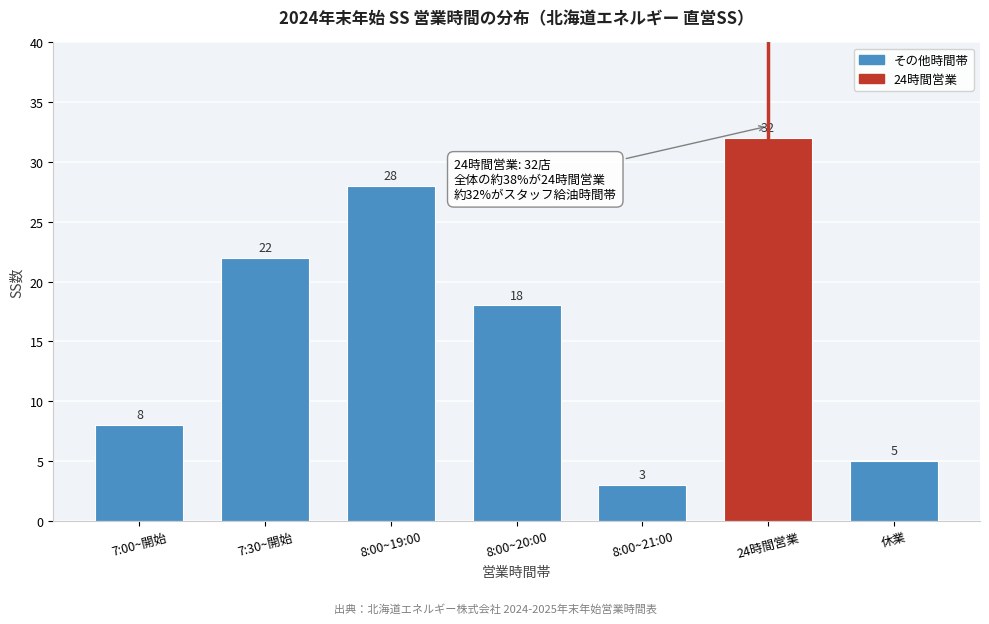

Reading left to right, what are all the values shown in this chart?

7:00~開始=8	7:30~開始=22	8:00~19:00=28	8:00~20:00=18	8:00~21:00=3	24時間営業=32	休業=5